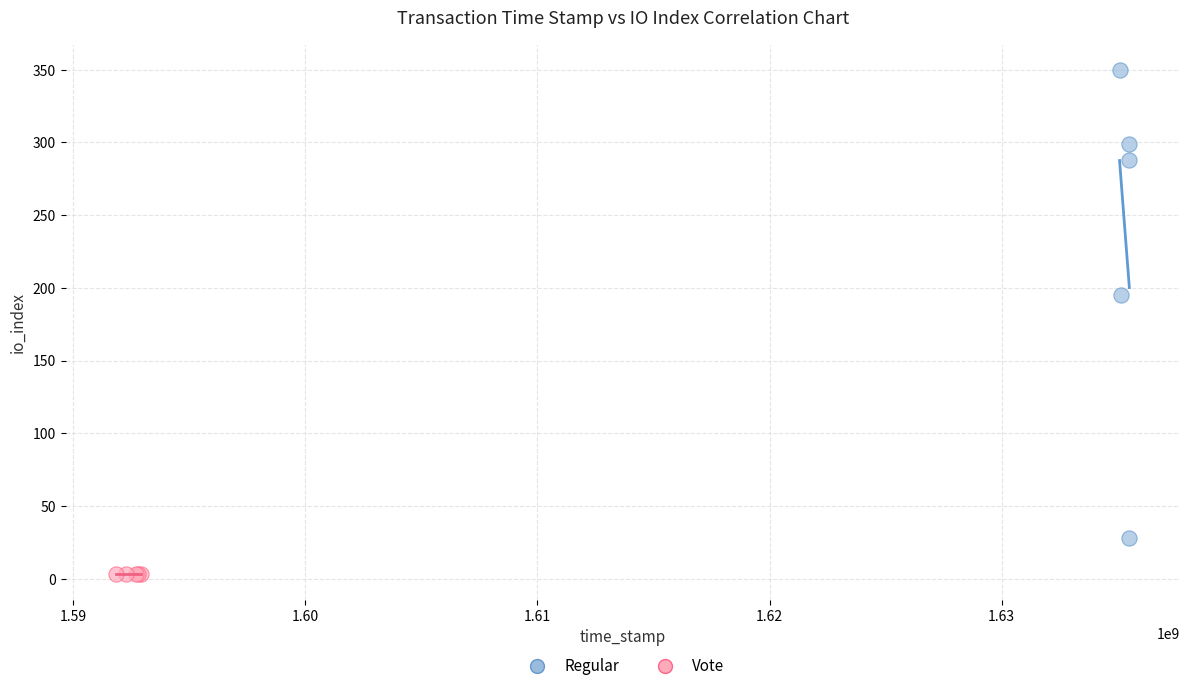

Which series contains the lowest Y value?

Vote